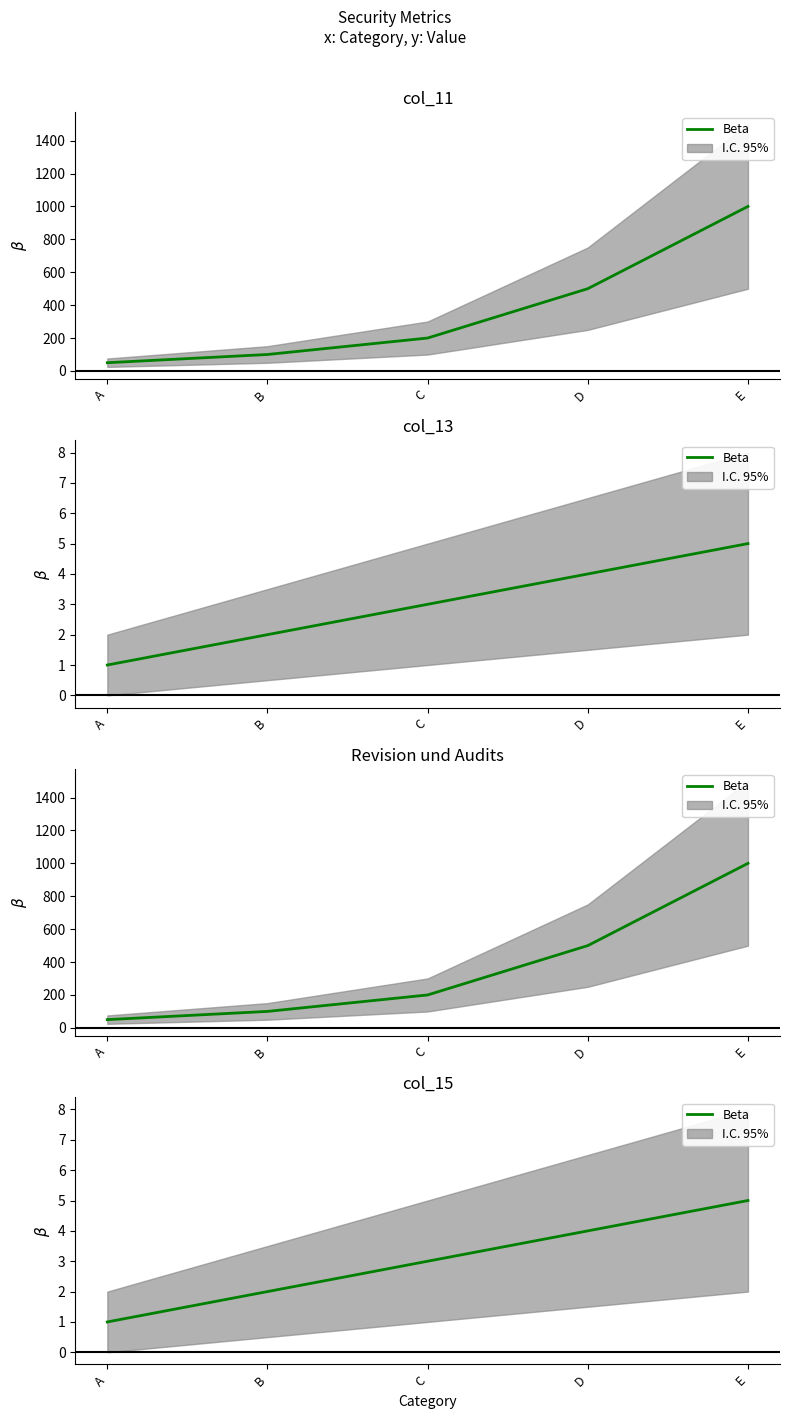

True or false: the data shows 3 at B.

False